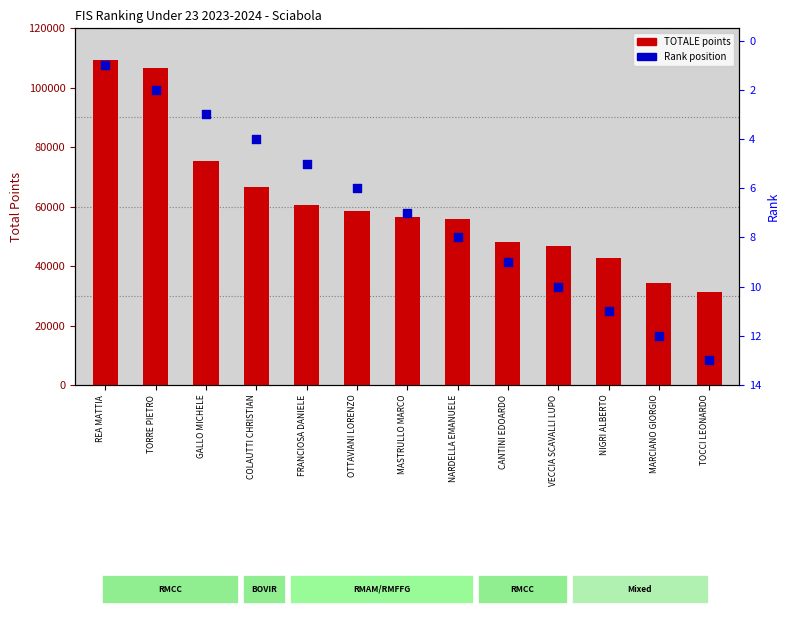

What is the total value across all series at MASTRULLO MARCO?

56618.2